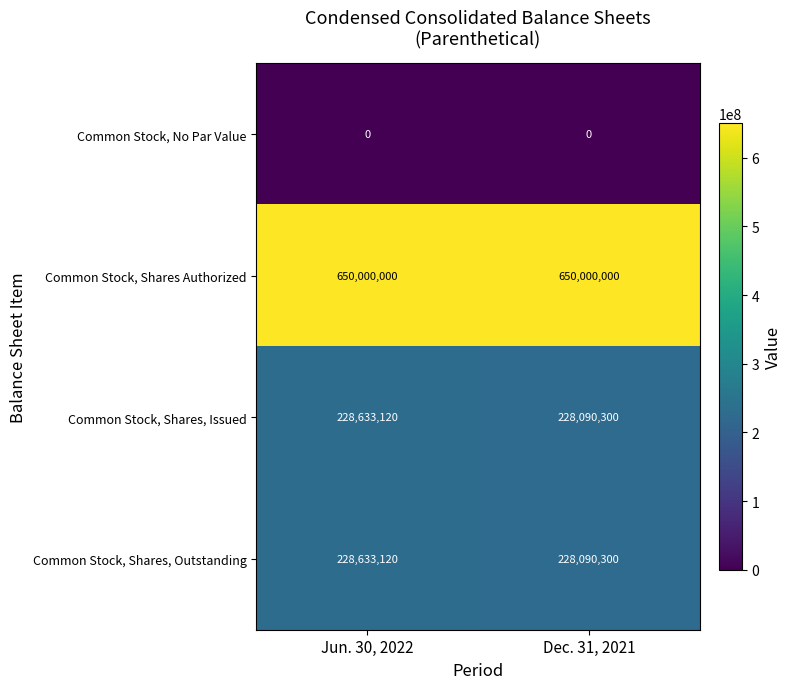

Rank the categories by Common Stock, Shares, Outstanding value from lowest to highest.

Dec. 31, 2021, Jun. 30, 2022